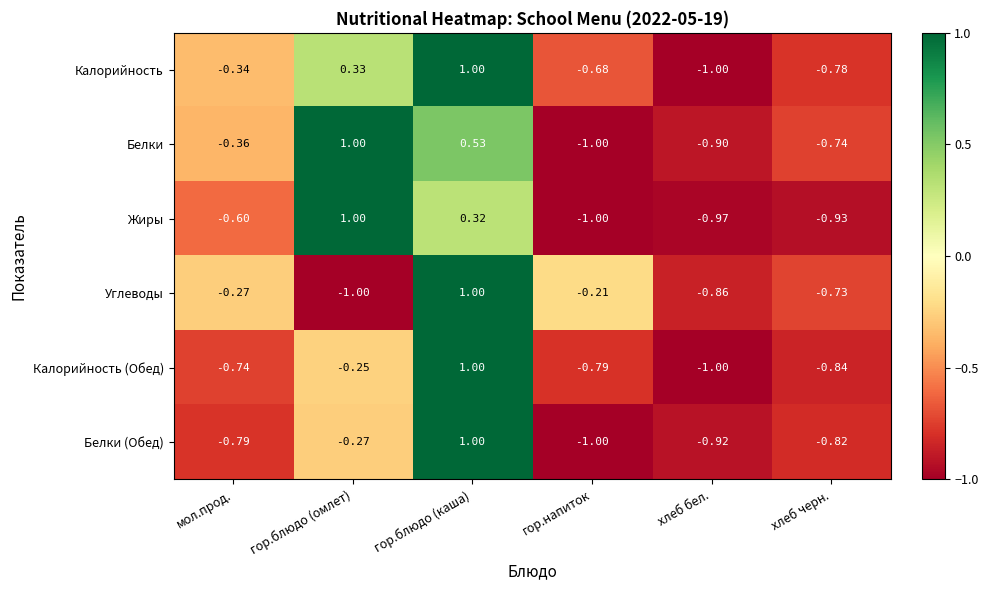

Where is Калорийность (Обед) nearest to the value 0?

гор.блюдо (омлет)